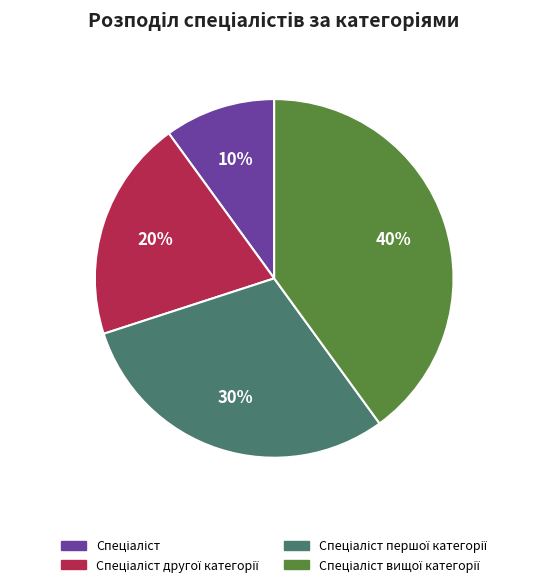

To the nearest percent, what is the difference between the largest and smallest slice percentages?

30%